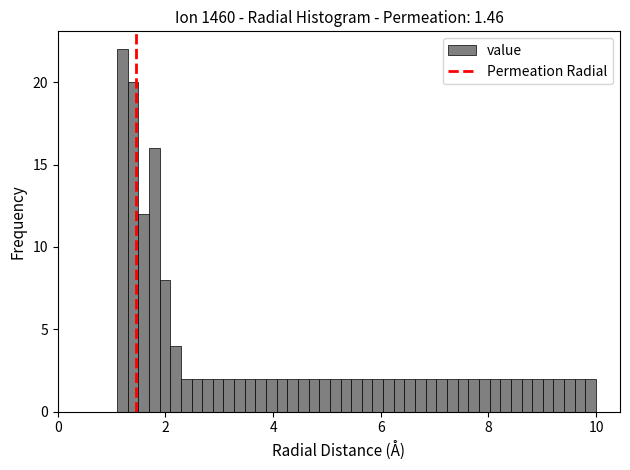

Read against the x-axis, roughly where is the centre of the tallest bar?

1.2